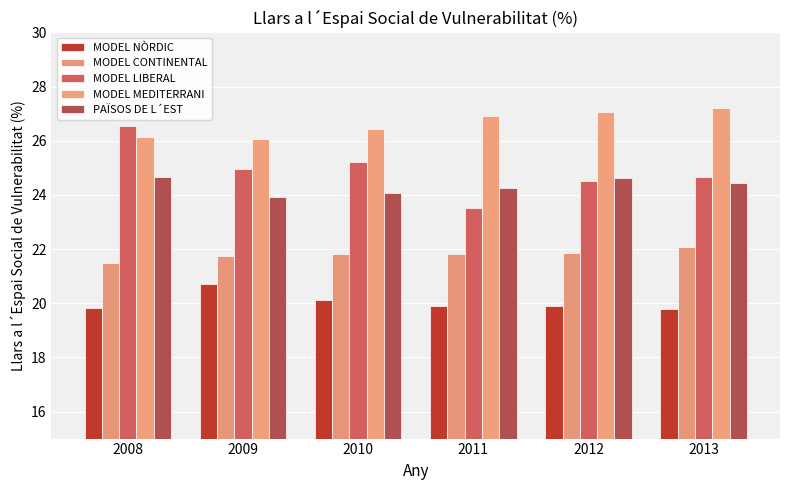

The value of PAÏSOS DE L´EST at 2010 is 43.2. True or false?

False